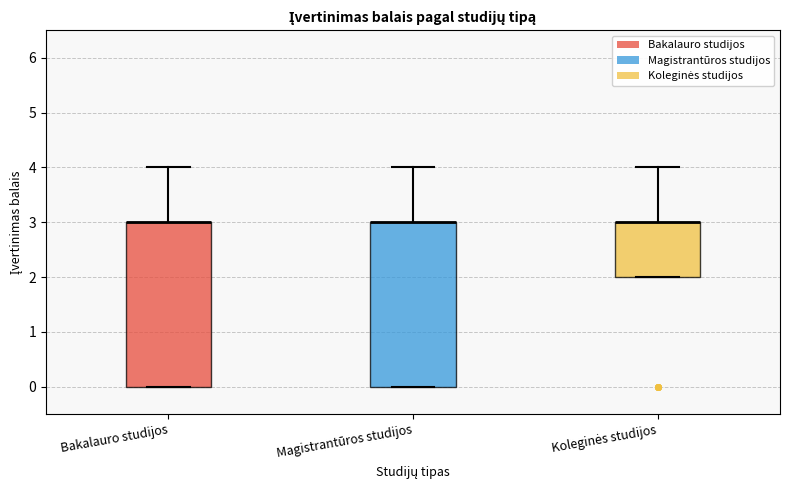

Where does the upper whisker of the box for Bakalauro studijos end on the y-axis? The values are not printed on the chart, so give them approximately, as read against the axis.

4